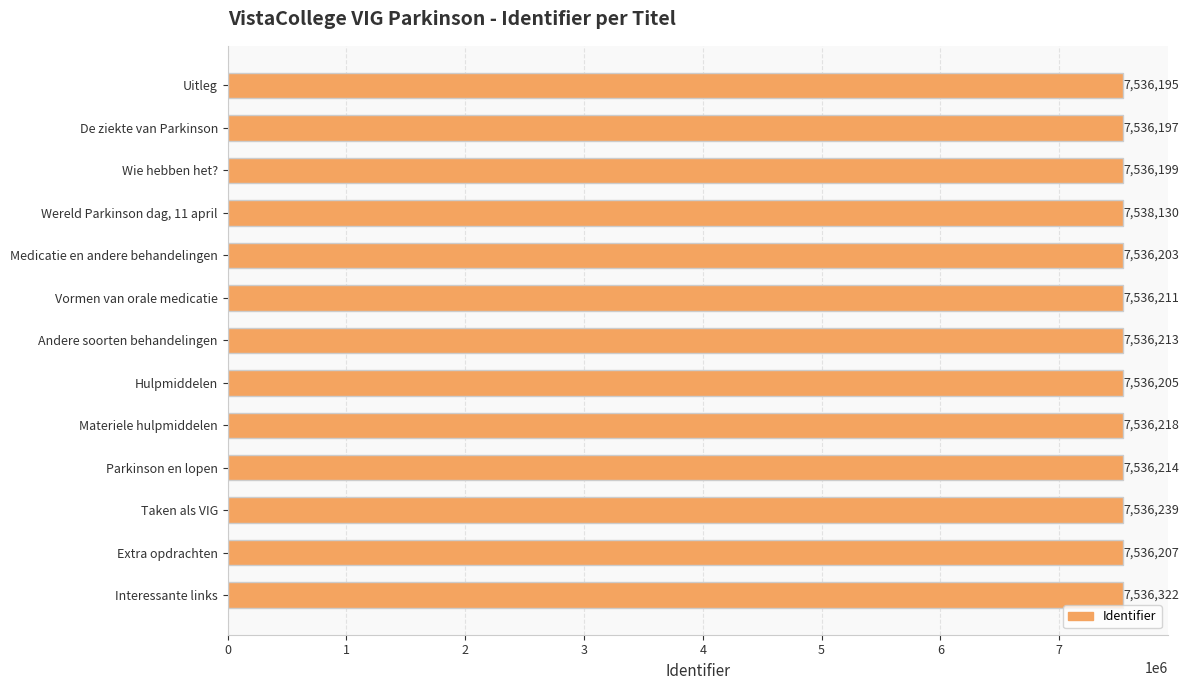

What is the average value?

7536366